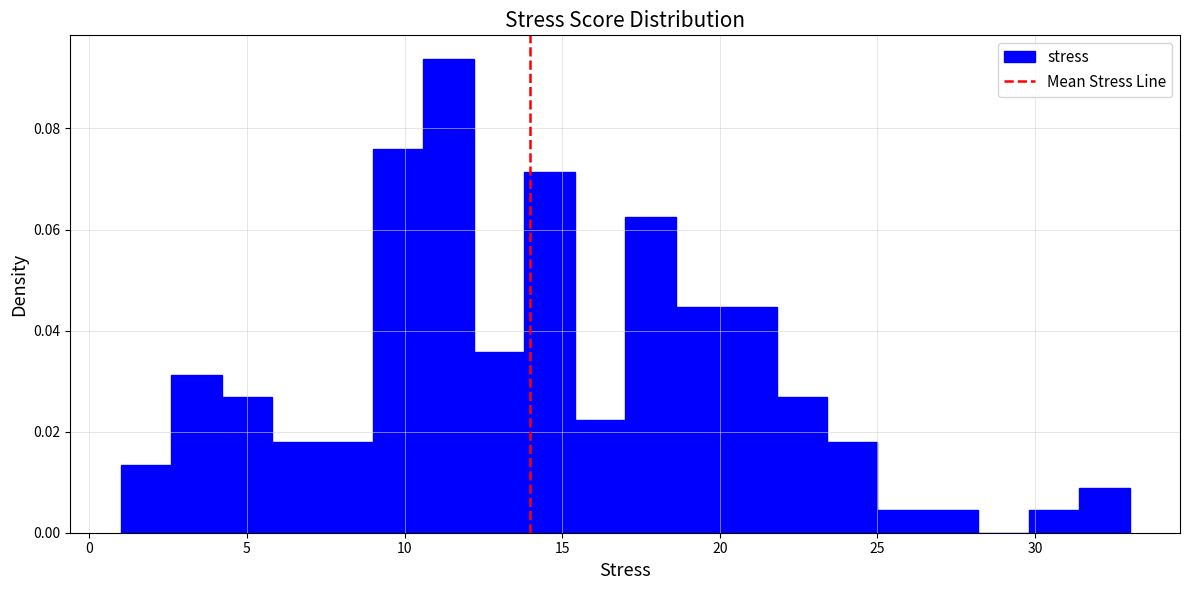

Read against the x-axis, roughly where is the centre of the tallest bar?

11.5